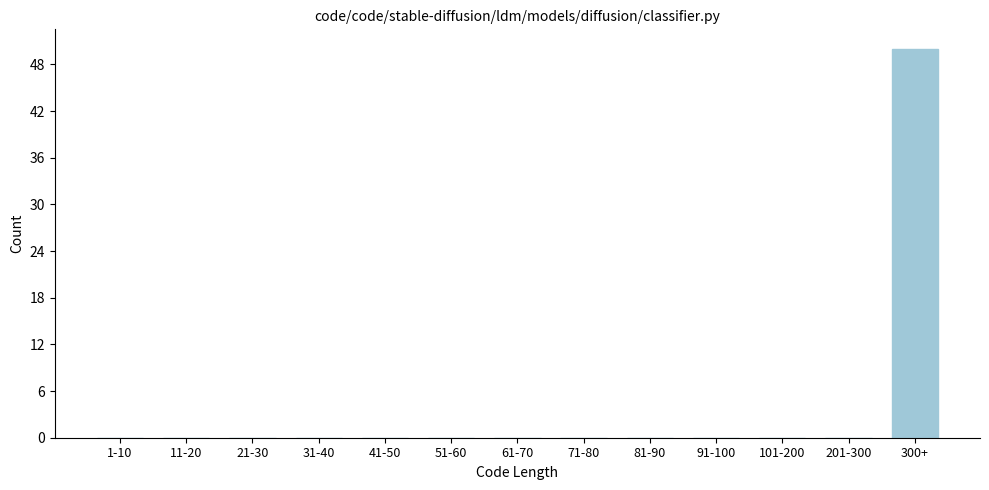

Reading left to right, list all the values displayed in this chart.

1-10=0	11-20=0	21-30=0	31-40=0	41-50=0	51-60=0	61-70=0	71-80=0	81-90=0	91-100=0	101-200=0	201-300=0	300+=50